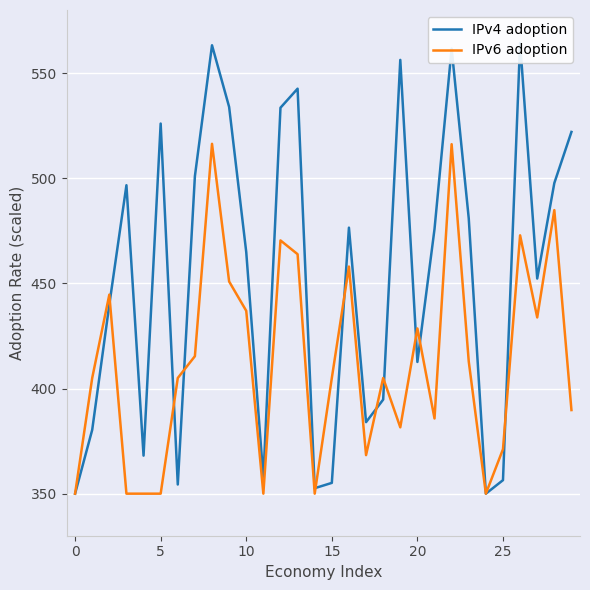

Is it true that IPv6 adoption equals 350.0 at 0?

True